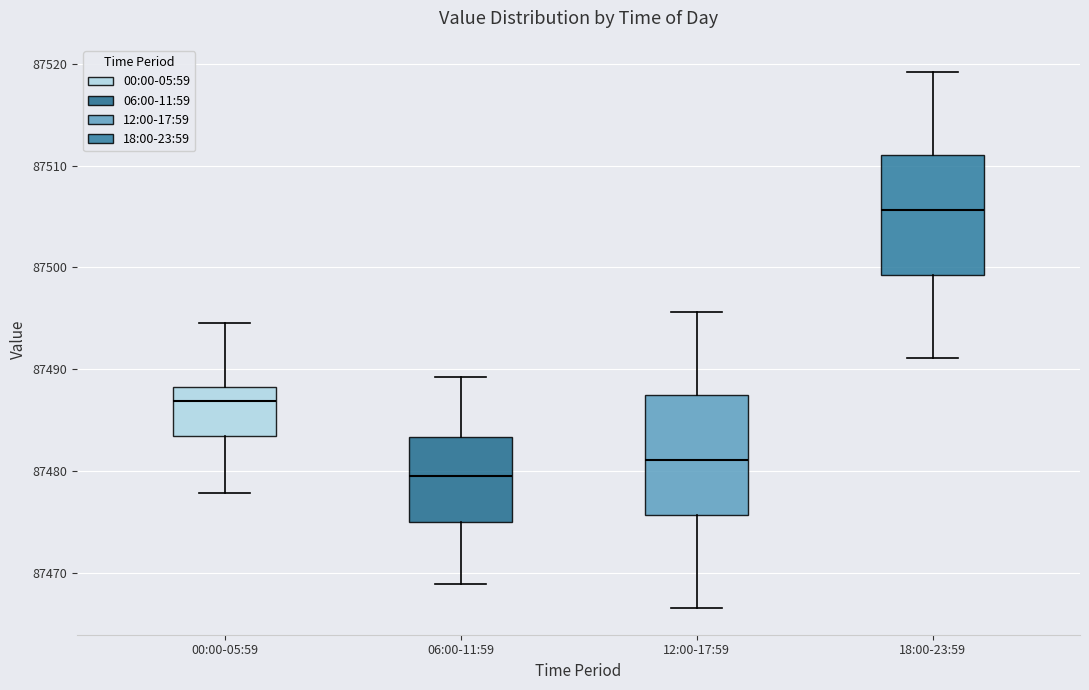

Which box has the lowest median line?

06:00-11:59